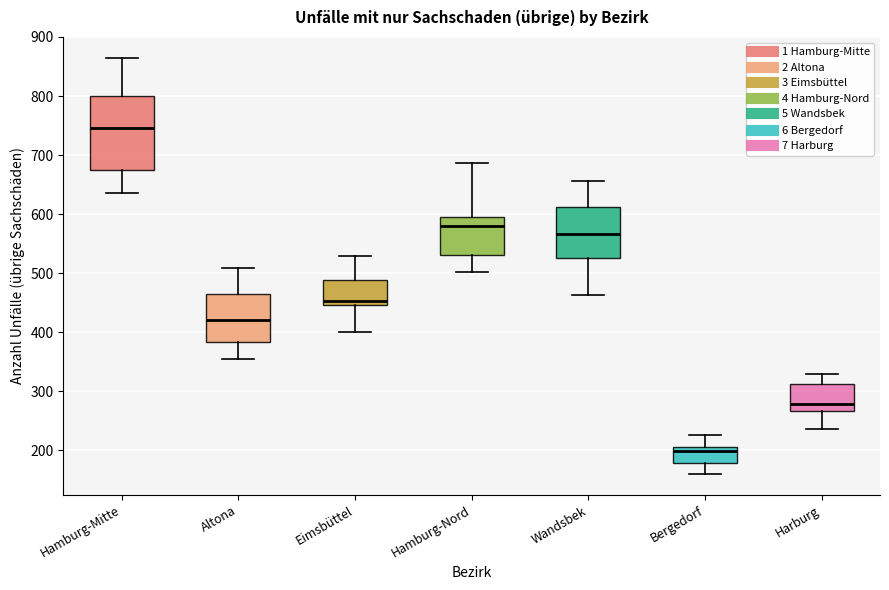

Reading left to right, transcribe this box plot: for each box, give where its median line is, the range the box spans, and where its two whiskers end, as read against the y-axis. The values are not printed on the chart, so give them approximately, as read against the axis.

Hamburg-Mitte: median 750, box 670 to 800, whiskers 640 to 860
Altona: median 420, box 380 to 460, whiskers 360 to 510
Eimsbüttel: median 450 (just above the box's lower edge), box 450 to 490, whiskers 400 to 530
Hamburg-Nord: median 580, box 530 to 600, whiskers 500 to 690
Wandsbek: median 570, box 530 to 610, whiskers 460 to 660
Bergedorf: median 200, box 180 to 210, whiskers 160 to 230
Harburg: median 280, box 270 to 310, whiskers 240 to 330